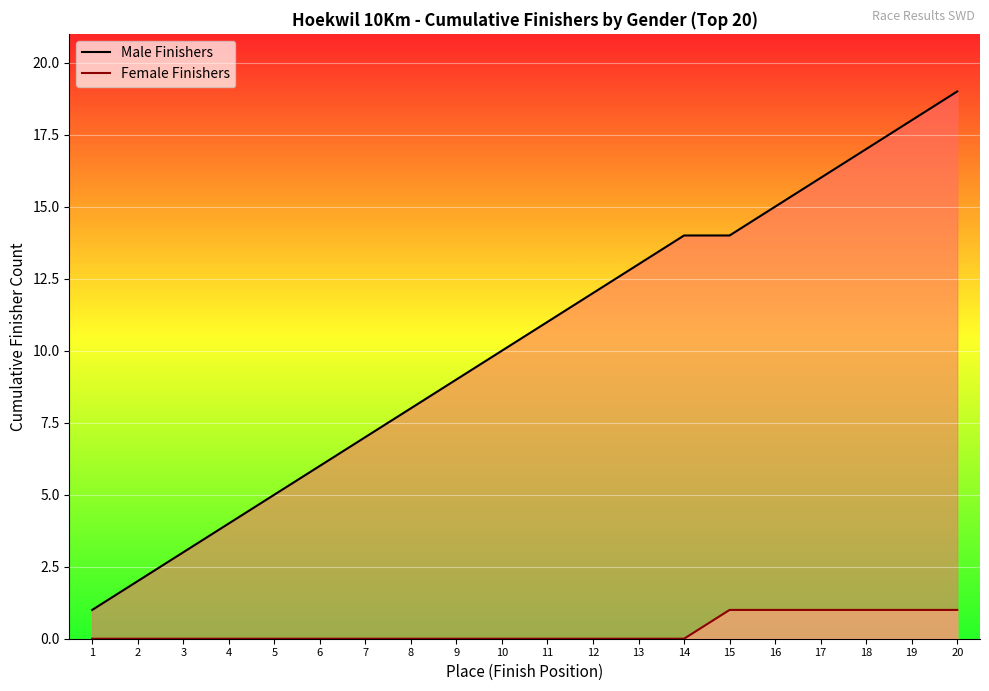

Which series changed the most between 1 and 16?

Male Finishers